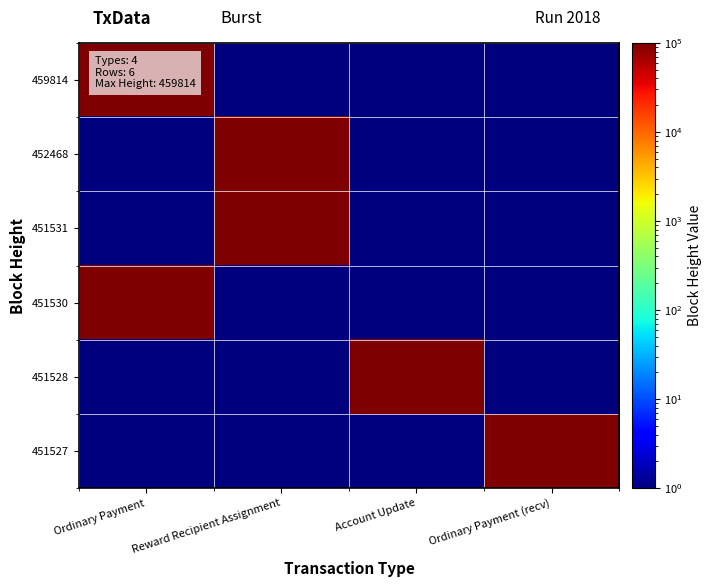

At how many categories does at least one series exceed 182237?

4